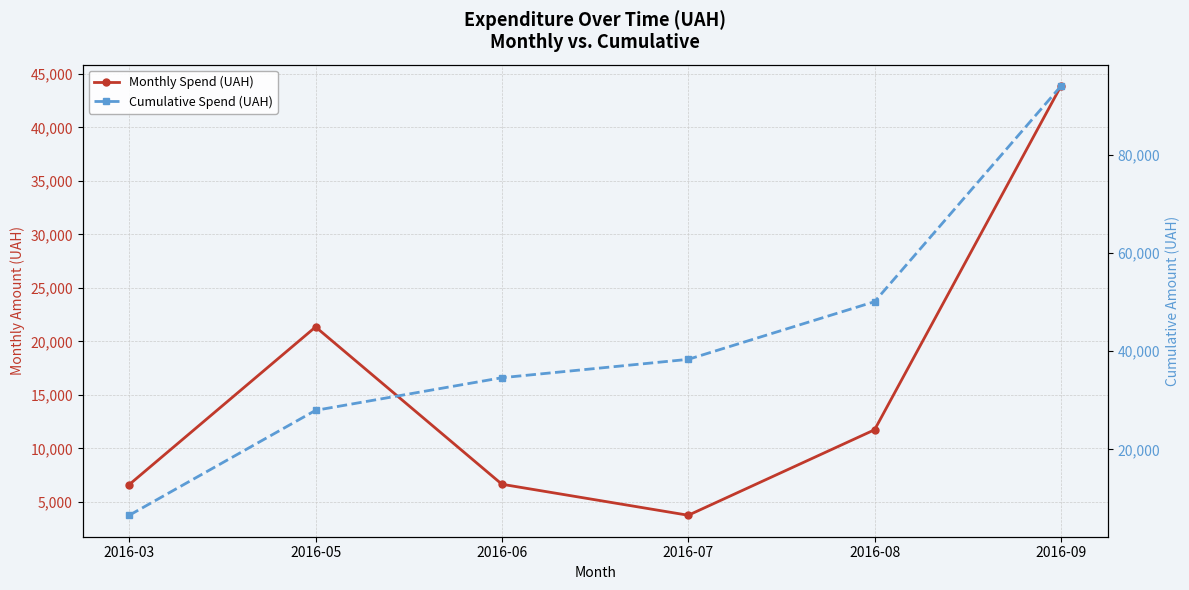

Reading left to right, what are all the values shown in this chart?

Monthly Spend (UAH): 2016-03=6611.0	2016-05=21350.0	2016-06=6640.0	2016-07=3740.0	2016-08=11735.0	2016-09=43871.9
Cumulative Spend (UAH): 2016-03=6611.0	2016-05=27961.0	2016-06=34601.0	2016-07=38341.0	2016-08=50076.0	2016-09=93947.9